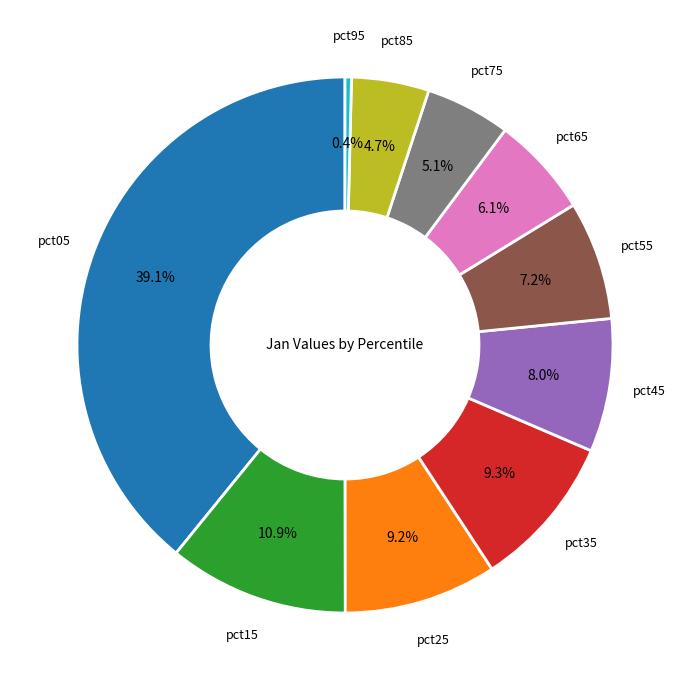

To the nearest percent, what is the average slice percentage?

10%